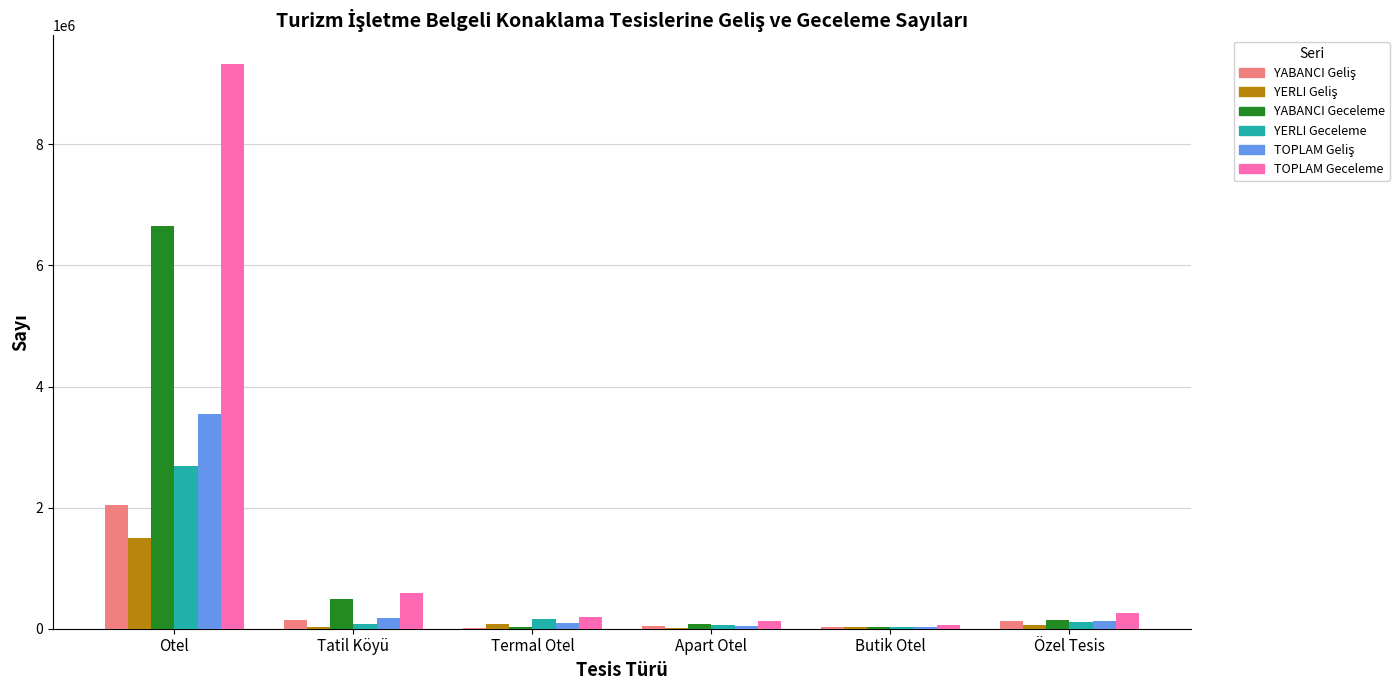

The value of TOPLAM Geceleme at Tatil Köyü is 270704. True or false?

False